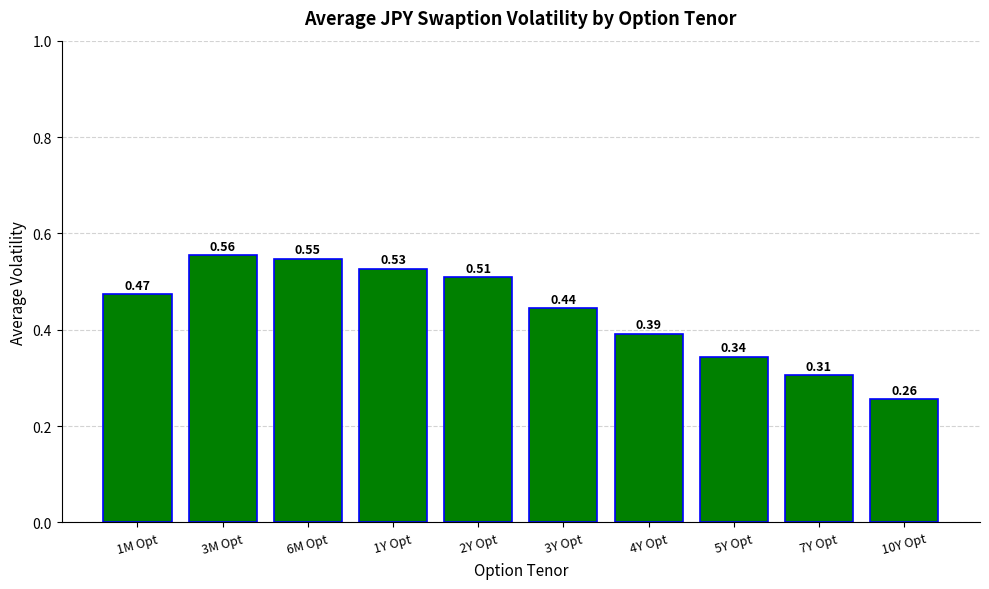

What is the label of the 2nd bar from the left?

3M Opt